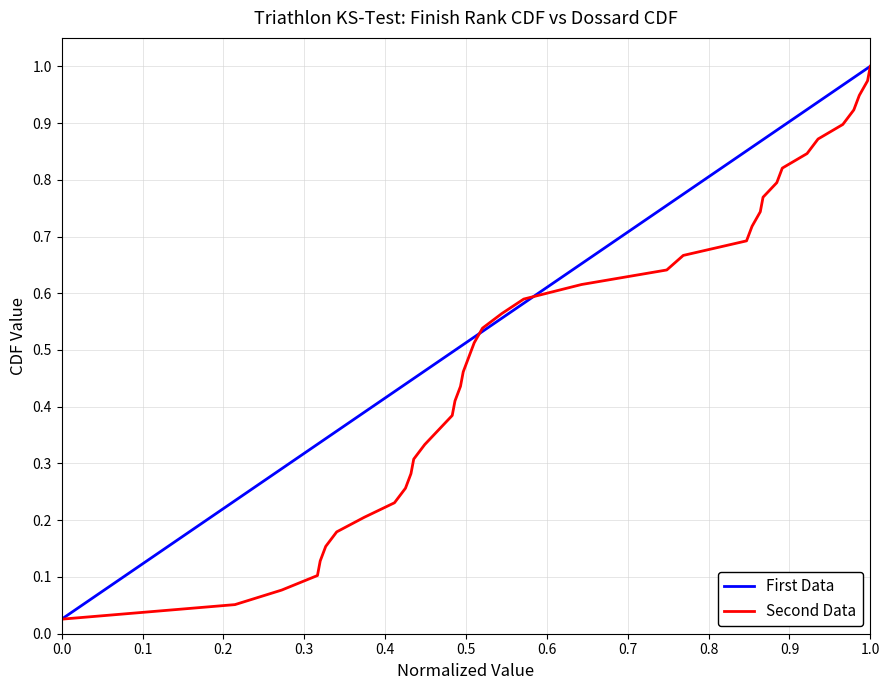

The First Data series shows 0.9 at 0.5. True or false?

False